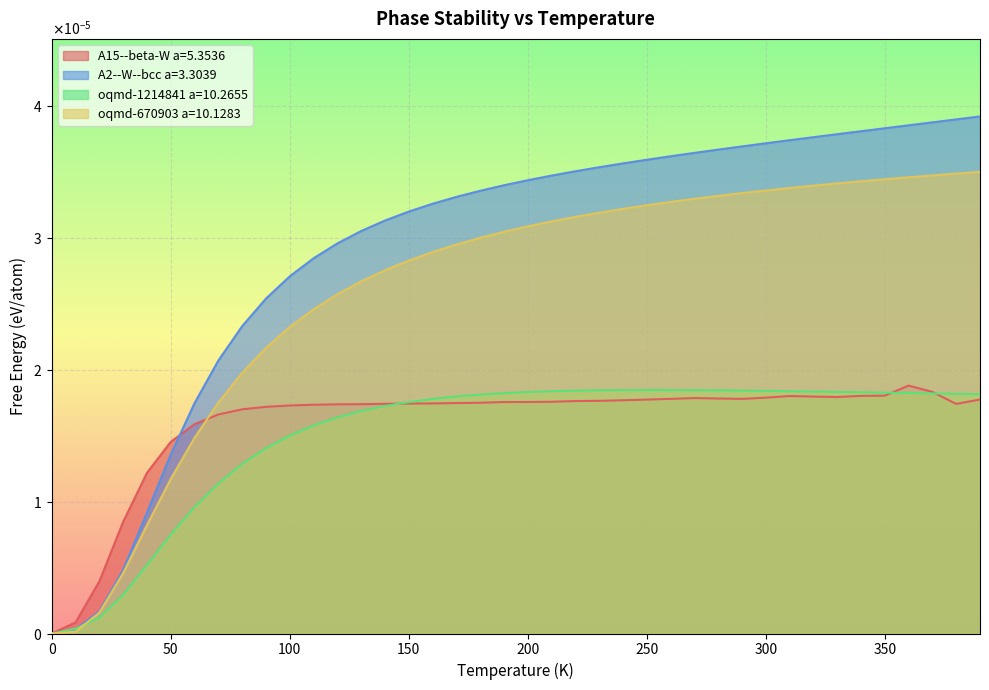

Between 150.0 and 210.0, which series saw the biggest shift?

oqmd-670903 a=10.1283